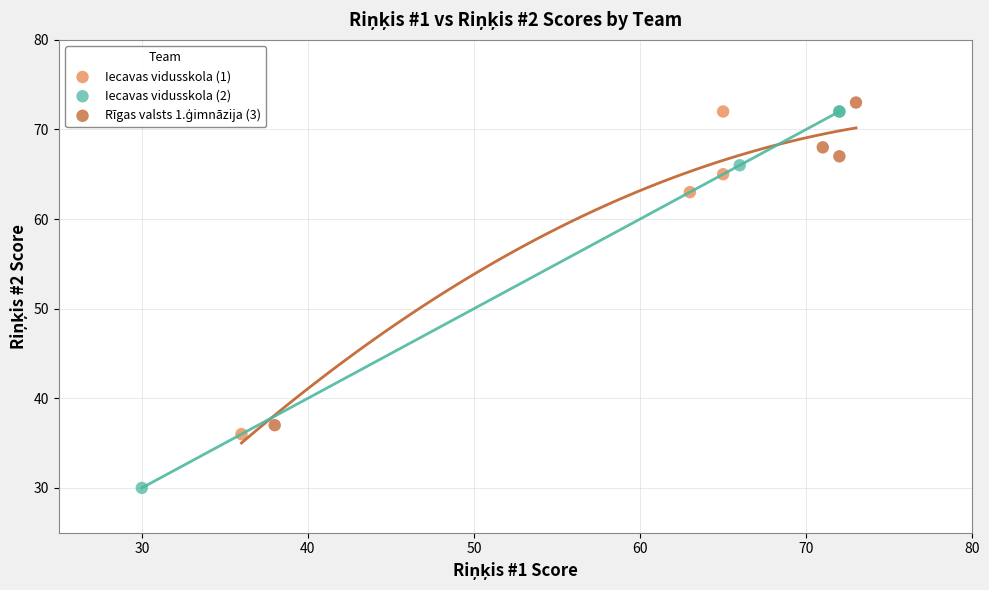

Which series has the largest Y range (max minus min)?

Iecavas vidusskola (2)